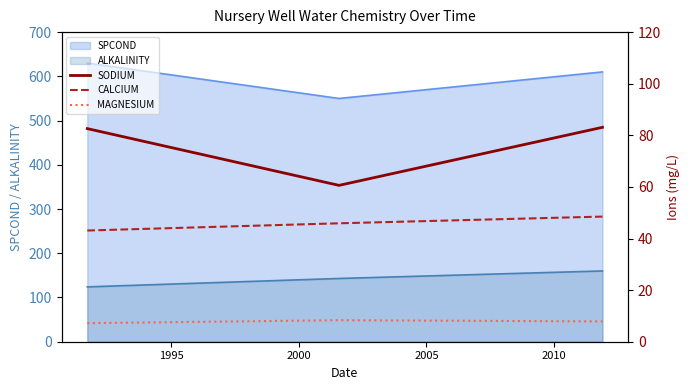

What is the value of the MAGNESIUM point at the 2nd from the left?

8.3